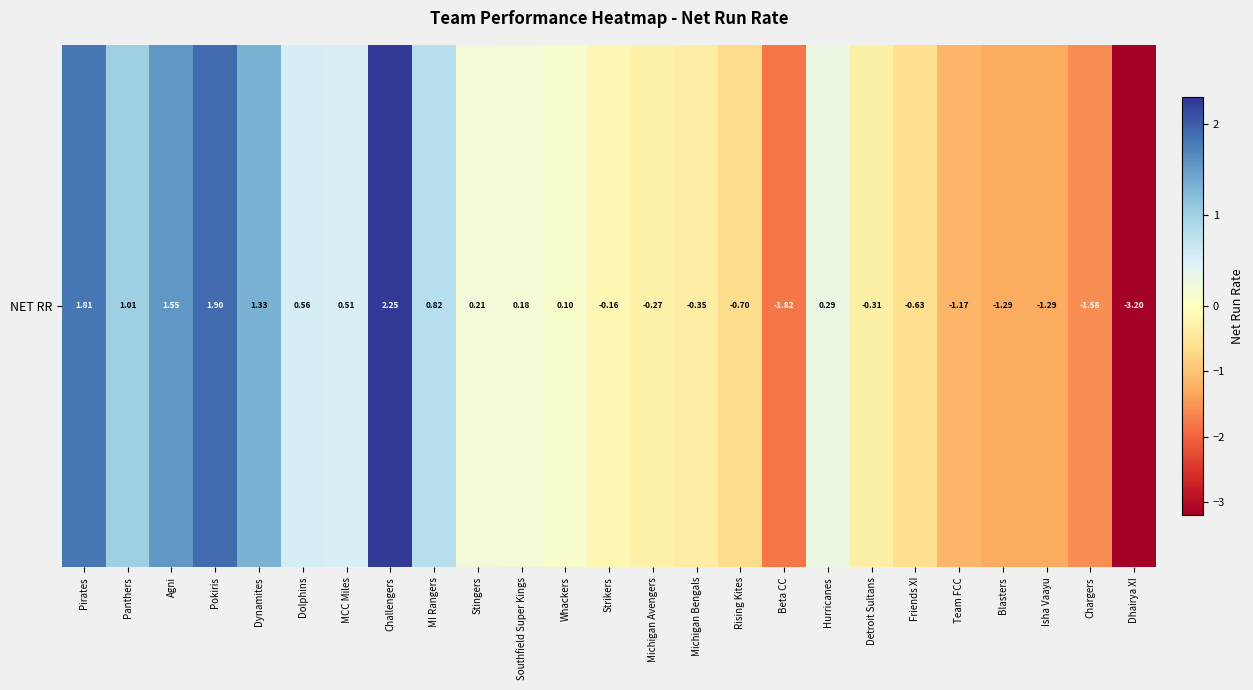

What is the difference between the values at Dynamites and Stingers?

1.1